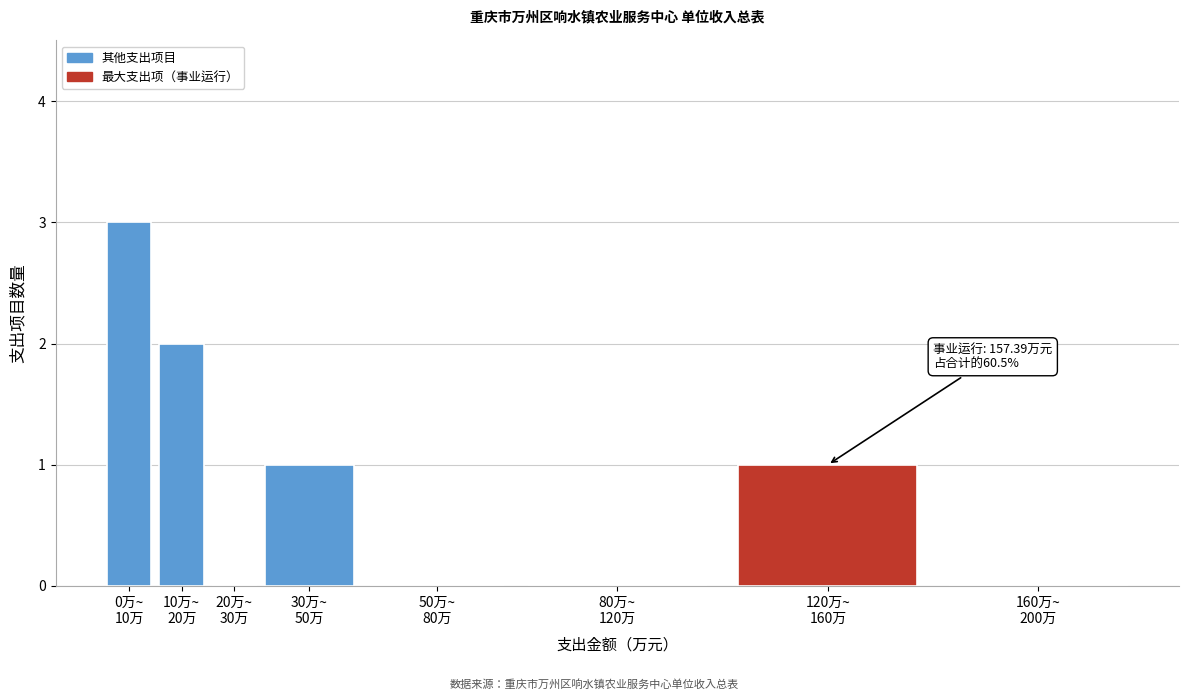

What is the greatest value displayed?

3